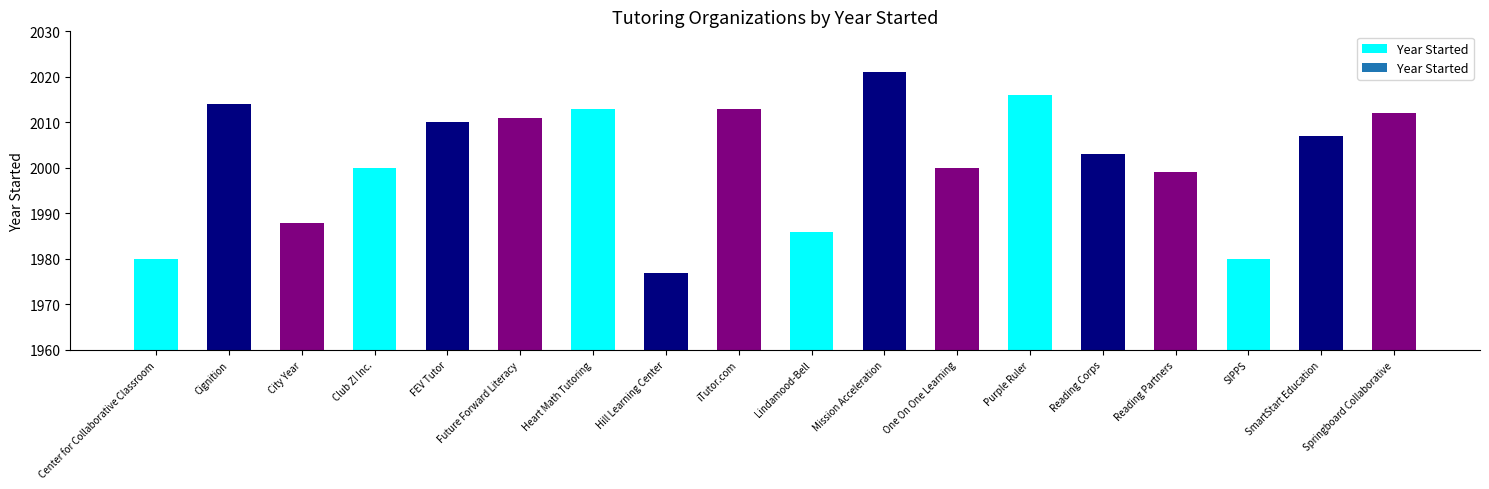

What is the label of the 6th bar from the right?

Purple Ruler